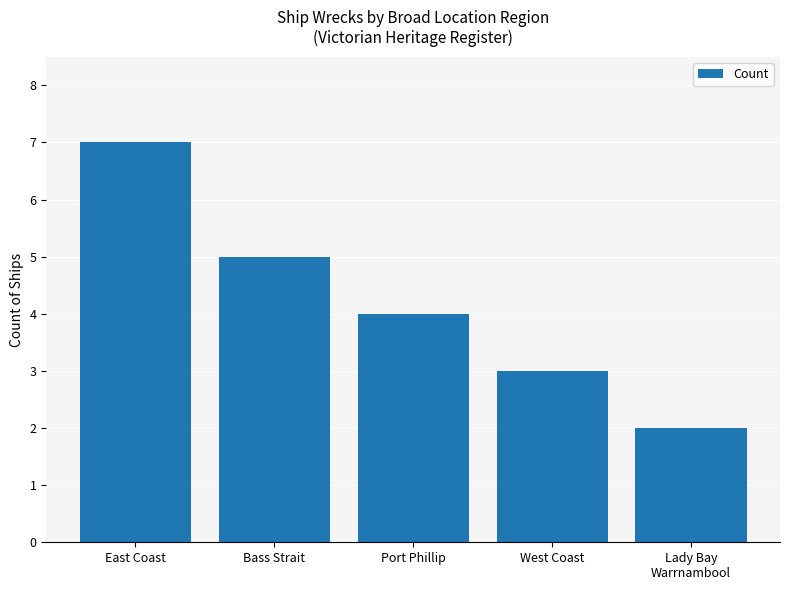

Are the bars grouped side by side (vs. stacked)?

No